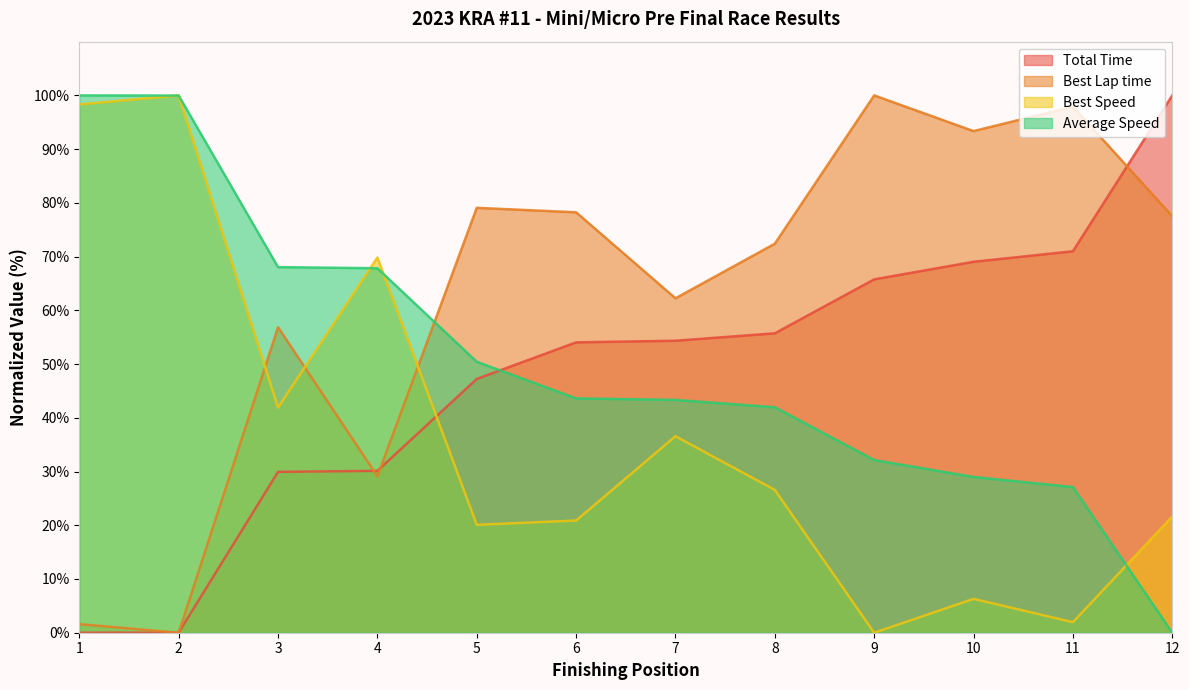

How many values in the Best Lap time series are below 77?

6